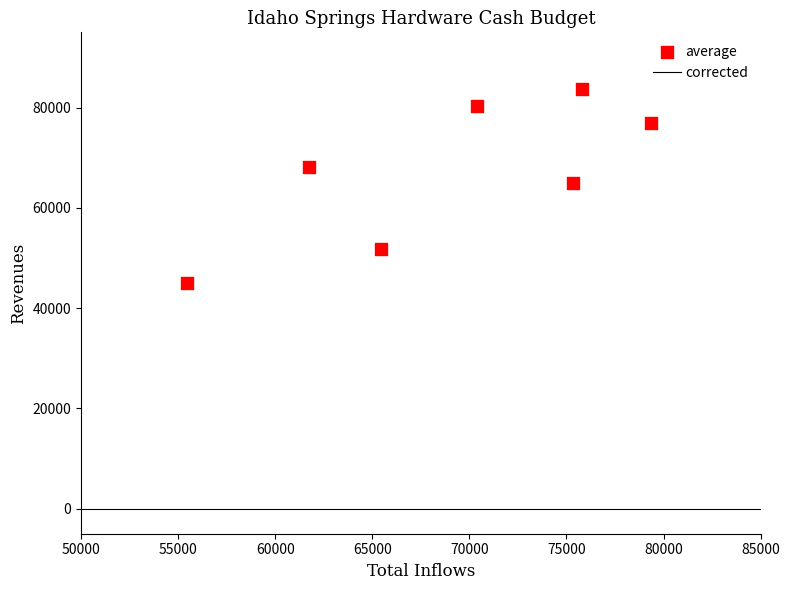

What is the average Y value?

67257